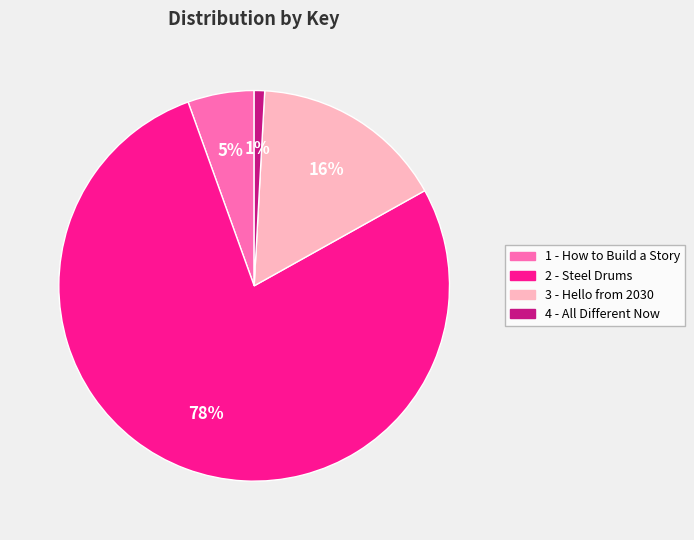

To the nearest percent, what is the combined percentage of 3 - Hello from 2030 and 2 - Steel Drums?

94%